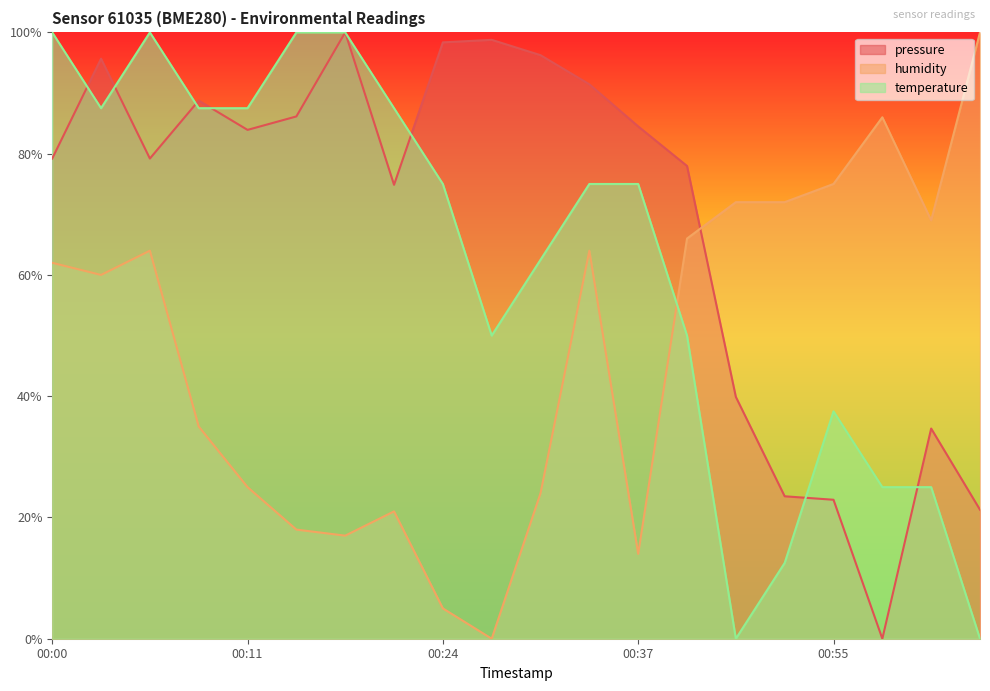

What are all the series names shown in the legend?

pressure, humidity, temperature